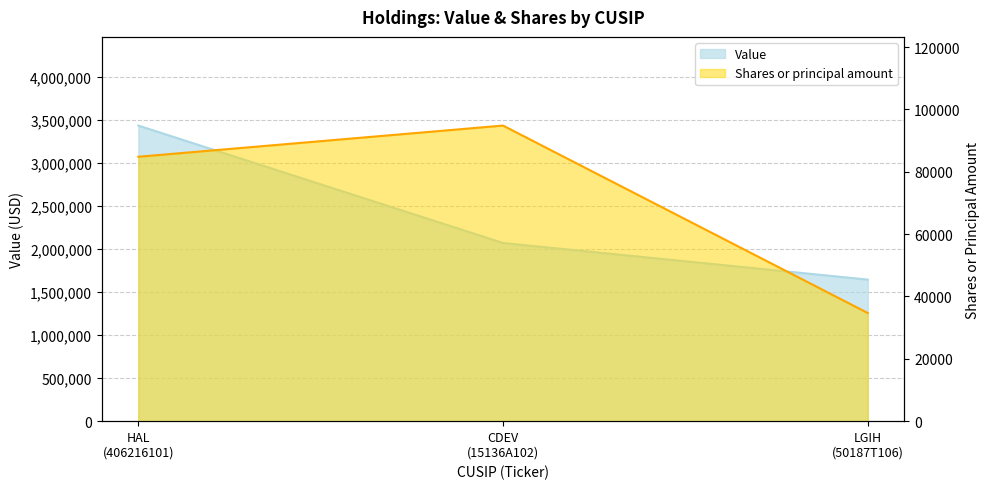

Reading right to left, extract all data points from this chart.

Value: 1646000	2072000	3437000
Shares or principal amount: 34691	94808	84800